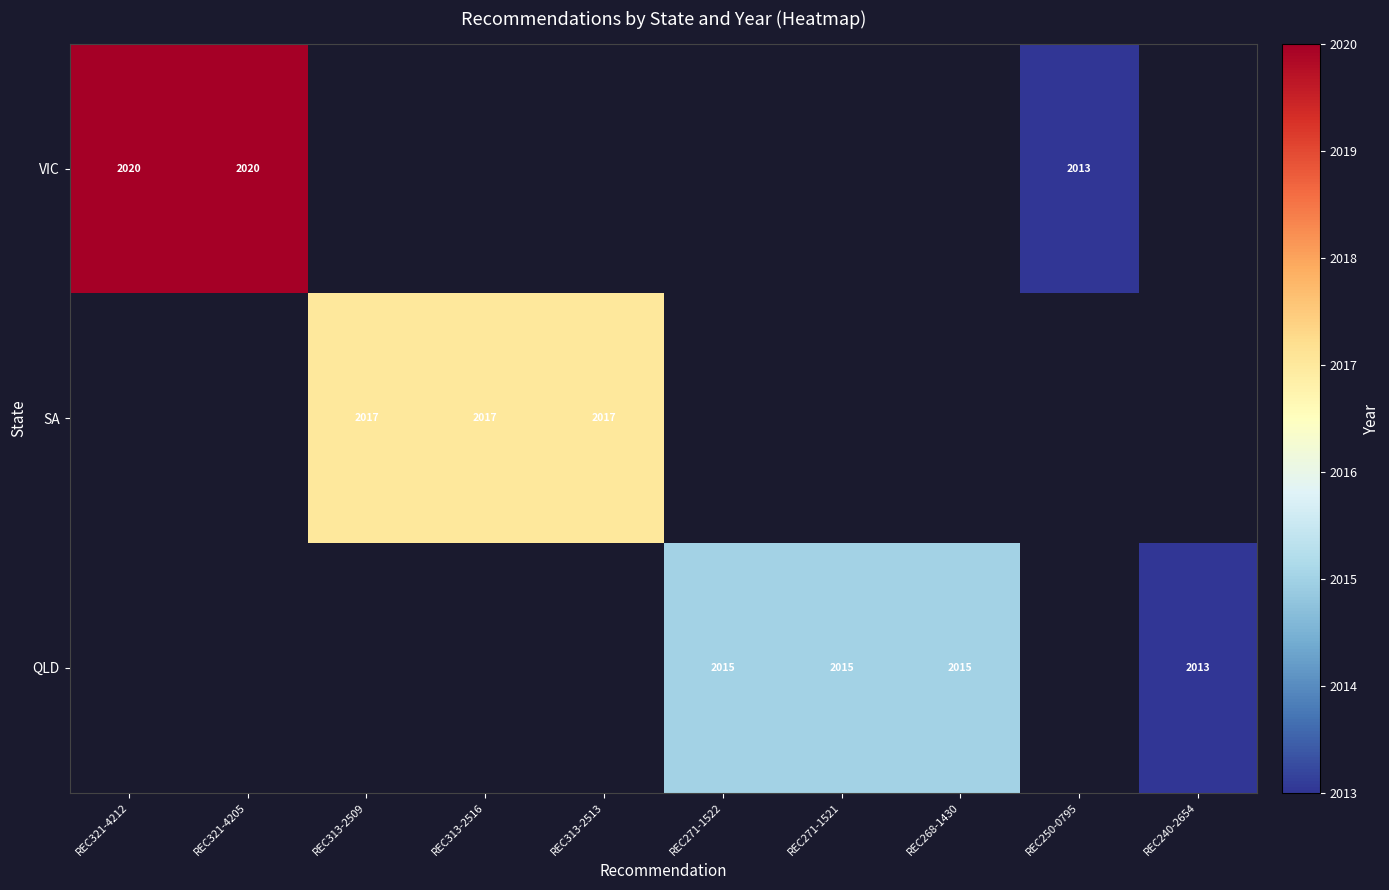

The value of QLD at REC271-1521 is 2756. True or false?

False